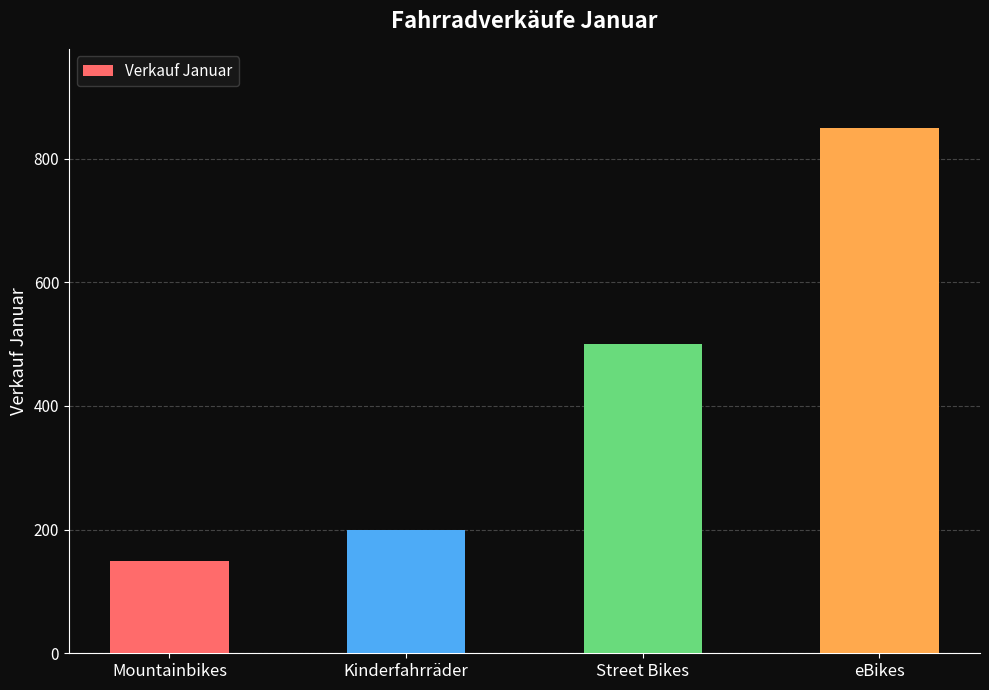

The chart shows a value of 150 at Mountainbikes. True or false?

True